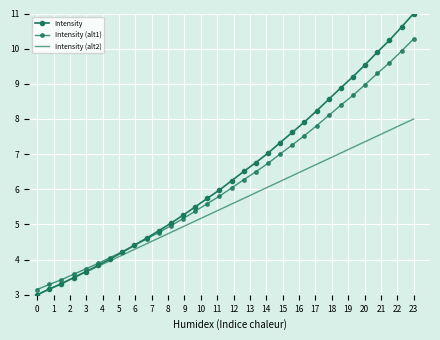

Rank the categories by Intensity value from highest to lowest.

31, 30, 29, 28, 27, 26, 25, 24, 23, 22, 21, 20, 19, 18, 17, 16, 15, 14, 13, 12, 11, 10, 9, 8, 7, 6, 5, 4, 3, 2, 1, 0